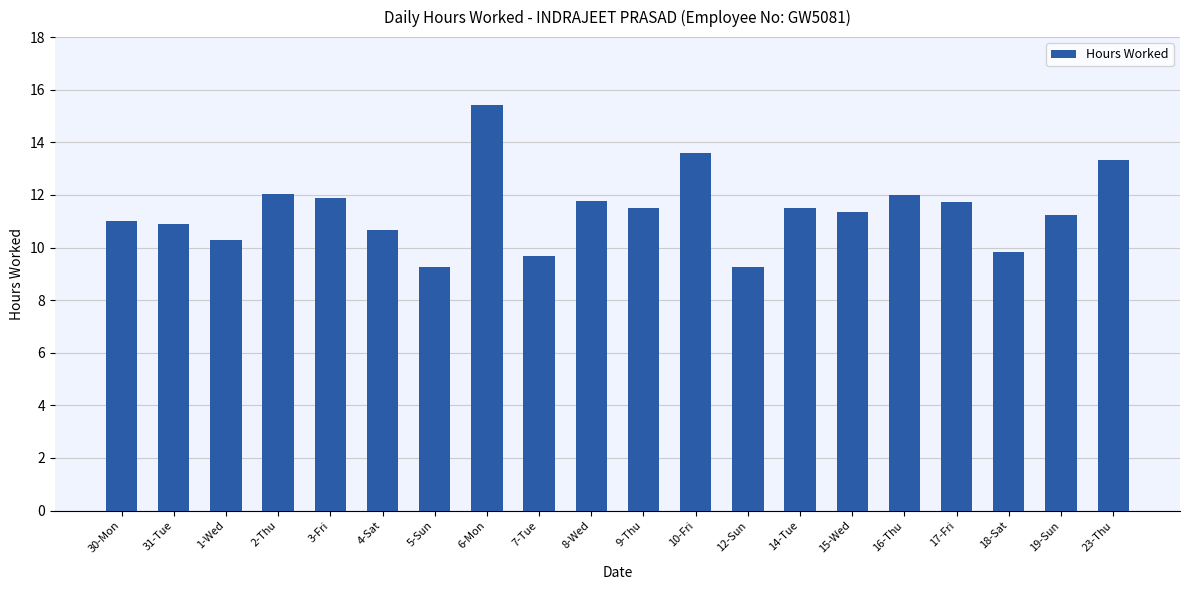

Are the bars horizontal?

No